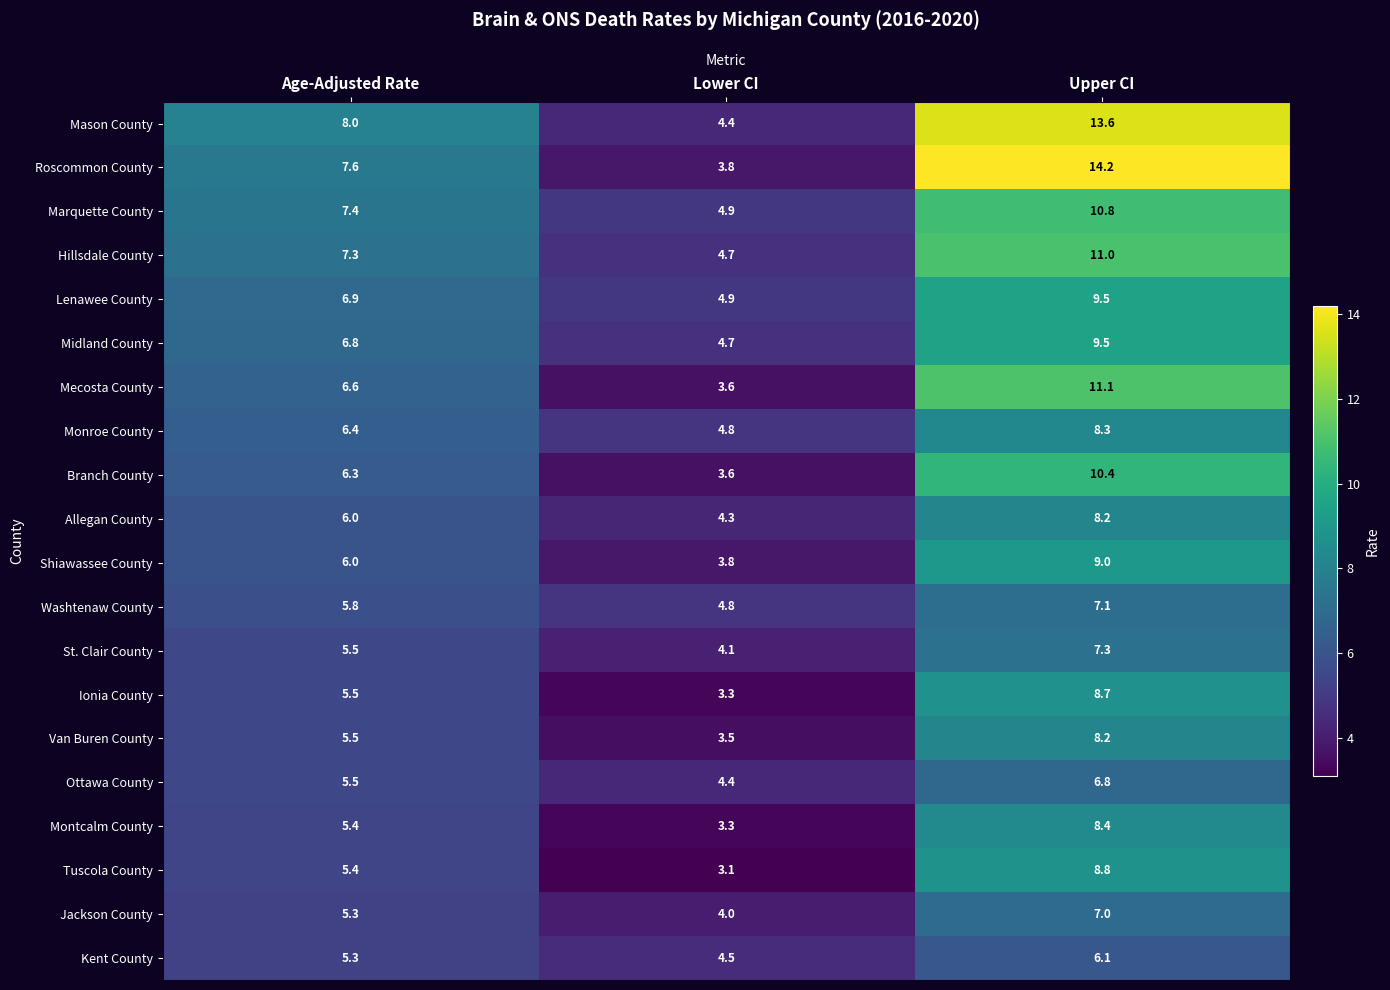

Which series has the largest total across all categories?

Mason County